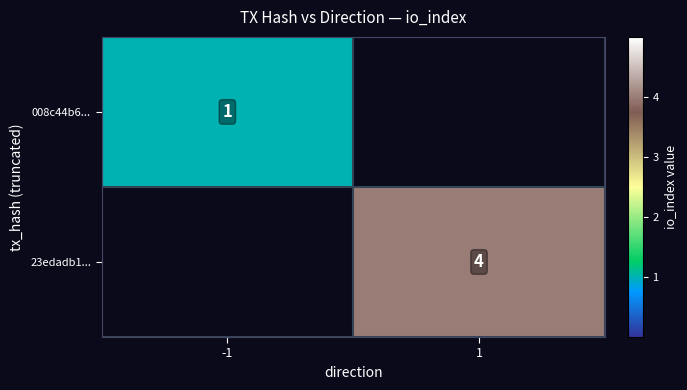

True or false: 008c44b6... has a value of 0 at -1.

False